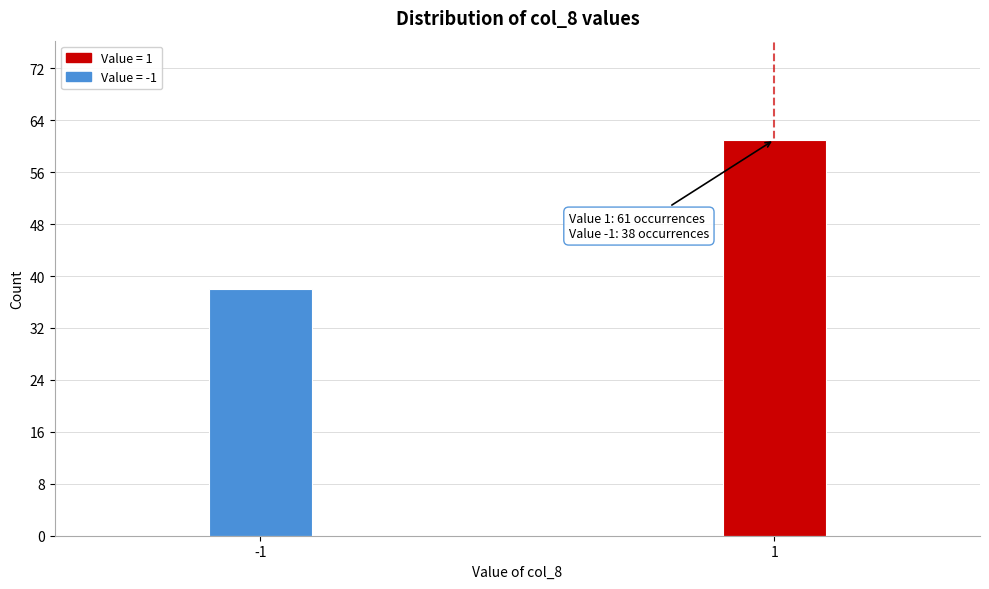

Reading left to right, list all the values displayed in this chart.

-1=38	1=61